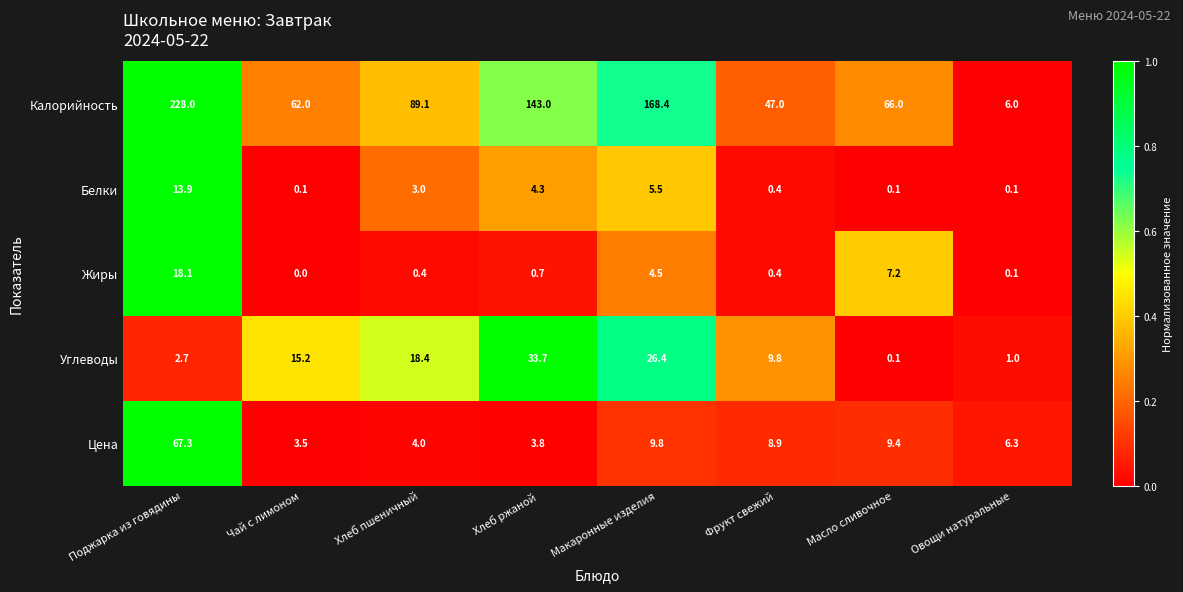

Which label corresponds to the smallest value in the chart?

Чай с лимоном